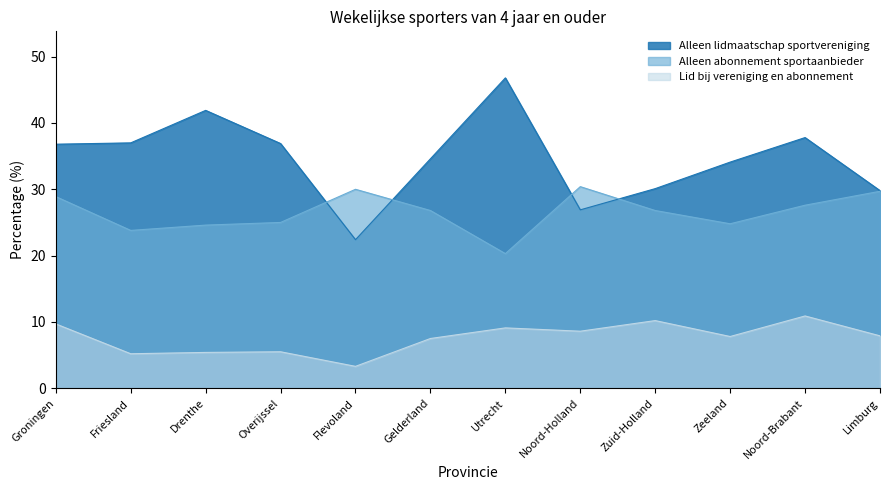

What are all the series names shown in the legend?

Alleen lidmaatschap sportvereniging, Alleen abonnement sportaanbieder, Lid bij vereniging en abonnement